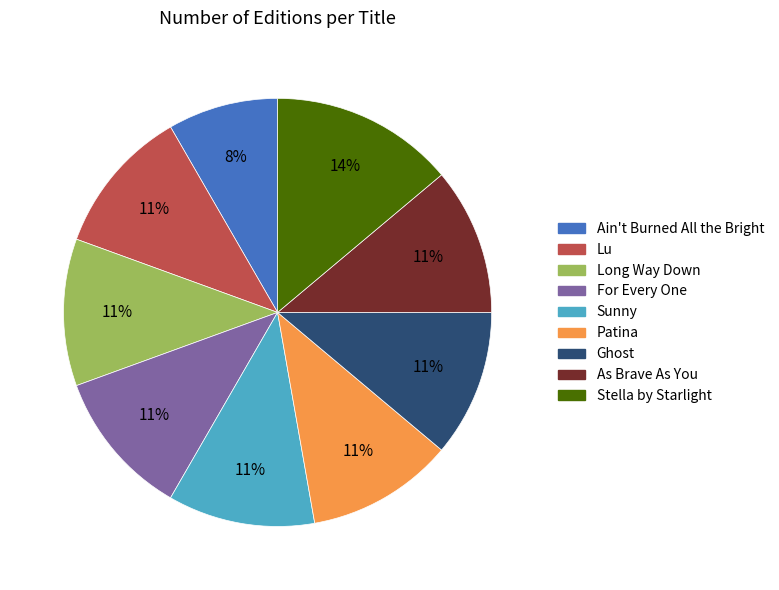

True or false: Ghost accounts for 1% of the total.

False